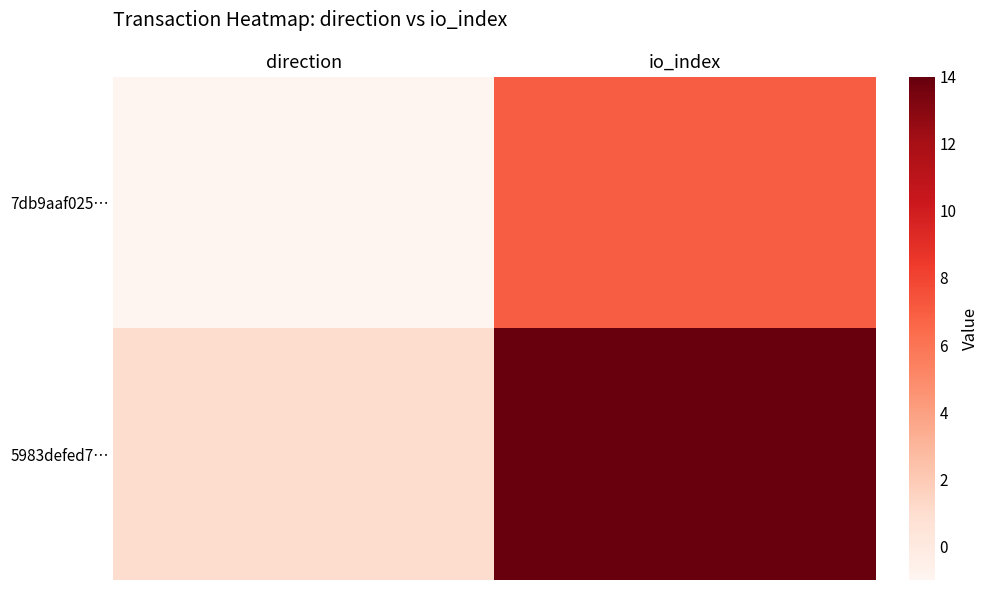

Reading right to left, transcribe all the data shown in this chart.

7db9aaf025…: io_index=7	direction=-1
5983defed7…: io_index=14	direction=1